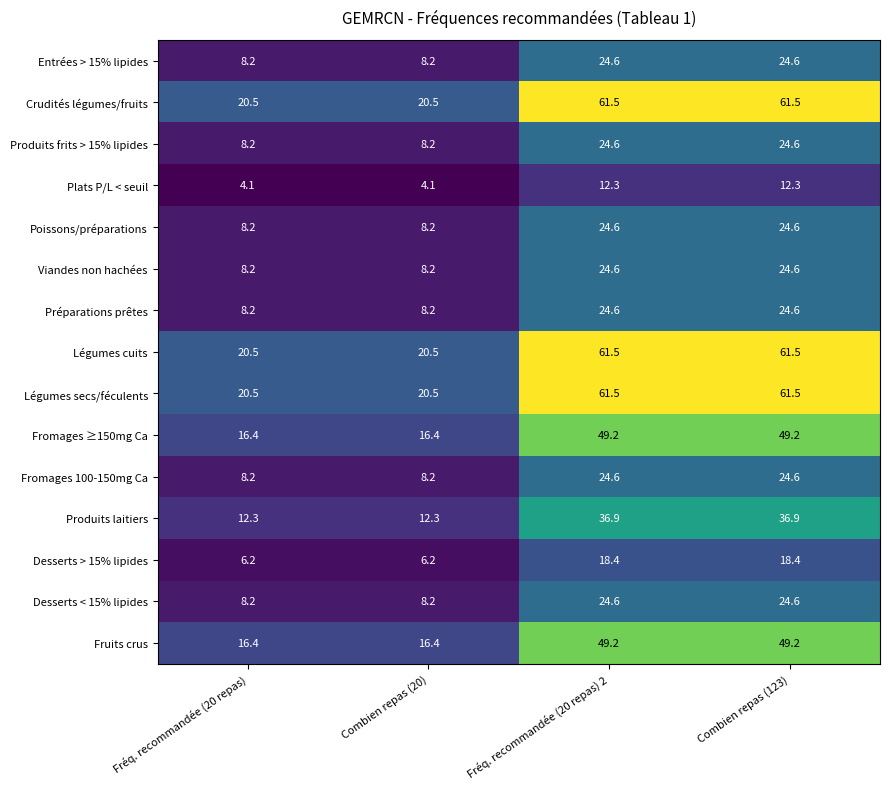

What is the difference between the maximum and second lowest values in the Produits laitiers series?

24.6